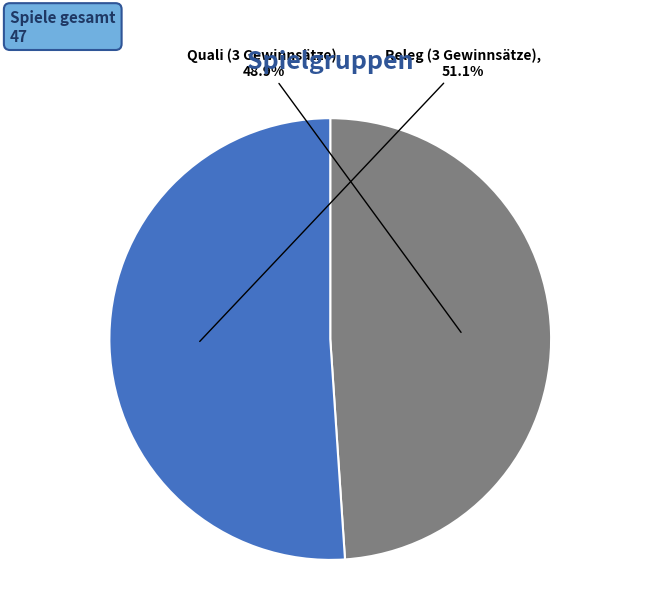

Is there a majority slice in this chart?

Yes